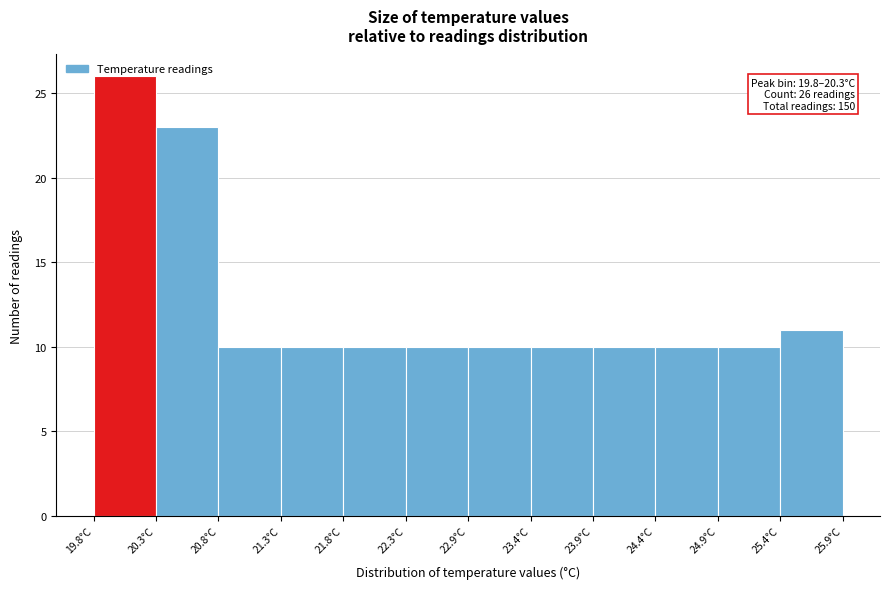

Which range on the x-axis has the tallest bar?

19.8 to 20.3